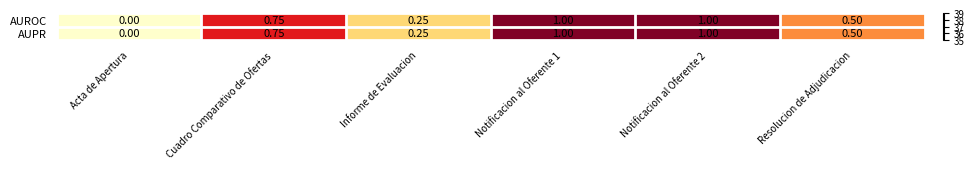

Is the value of AUPR at Informe de Evaluacion greater than the value of AUROC at Cuadro Comparativo de Ofertas?

No